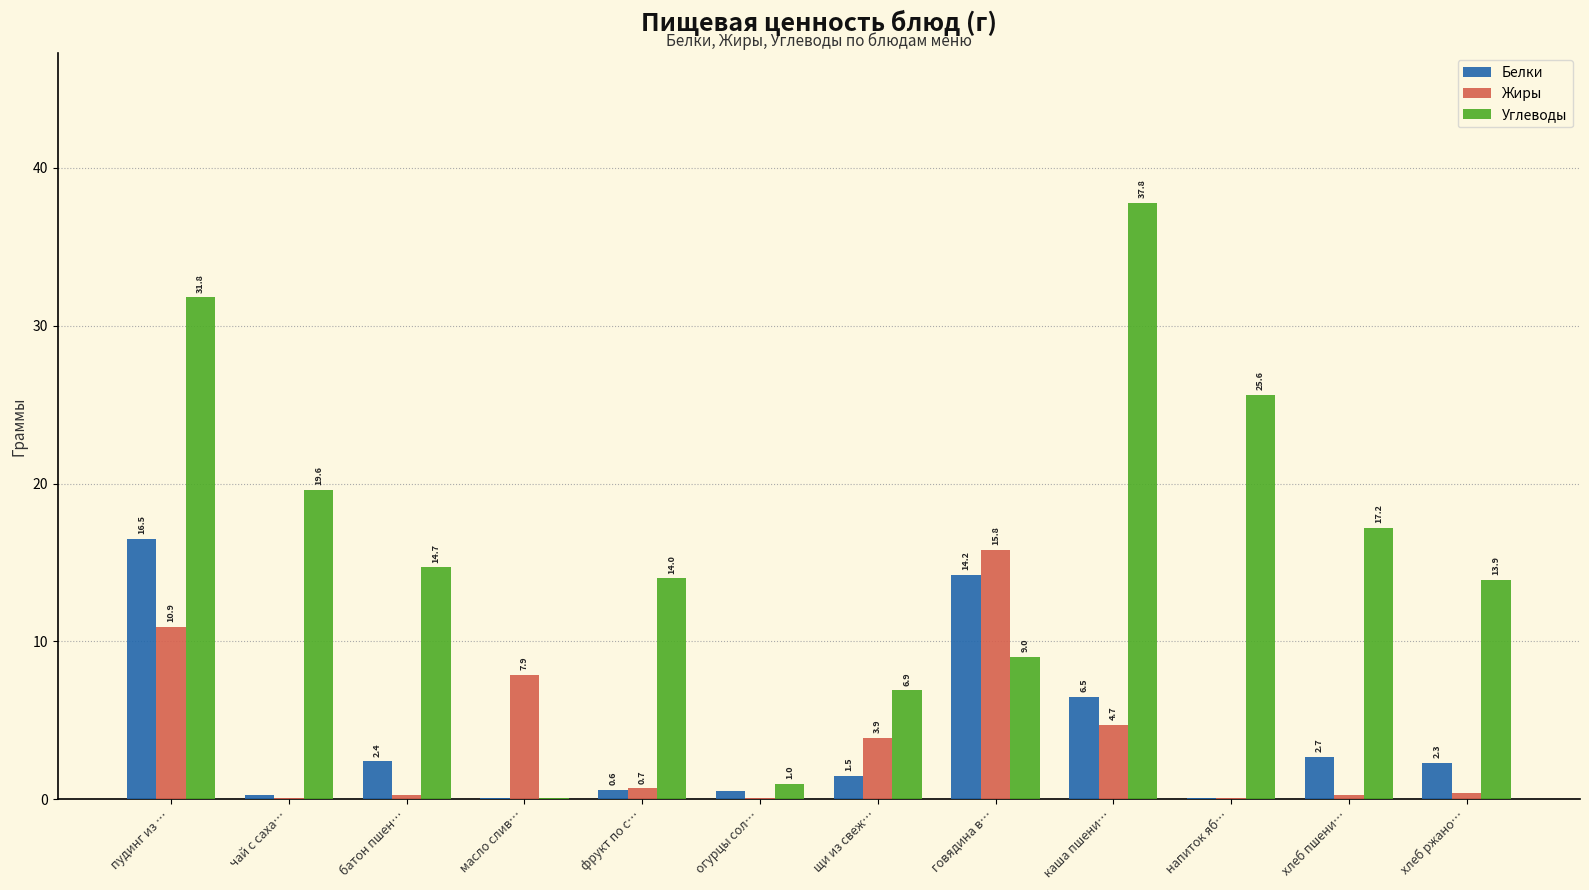

How many categories are shown in the chart?

12